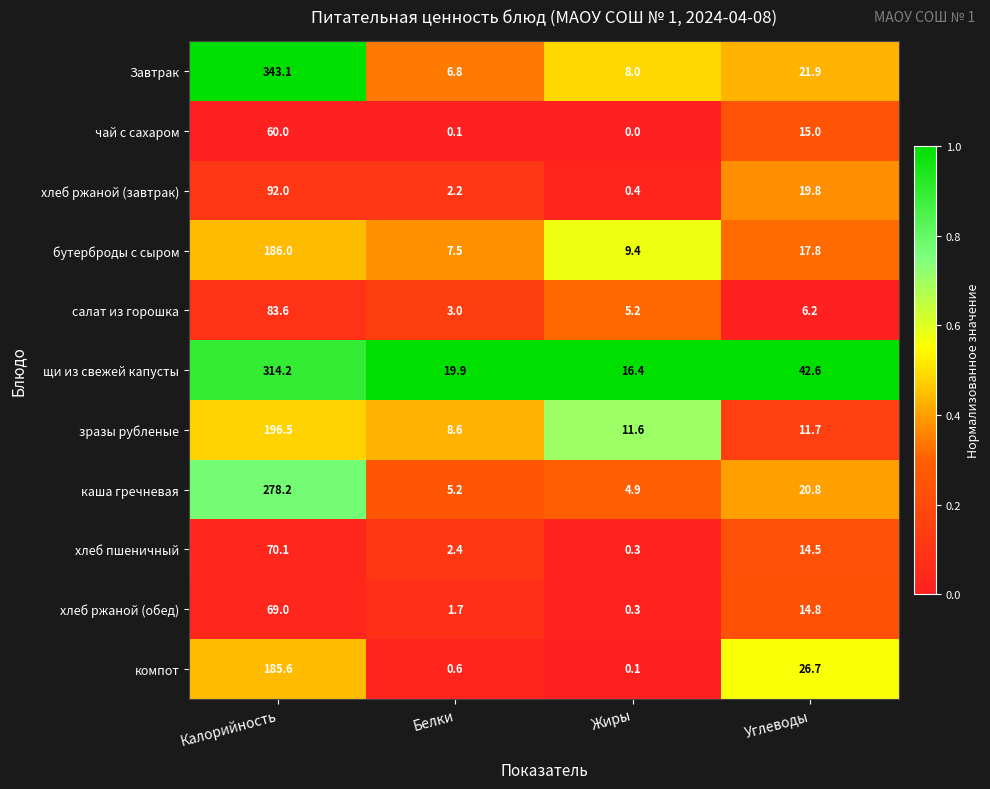

List the series in order of their peak value, lowest first.

чай с сахаром, хлеб ржаной (обед), хлеб пшеничный, салат из горошка, хлеб ржаной (завтрак), компот, бутерброды с сыром, зразы рубленые, каша гречневая, щи из свежей капусты, Завтрак